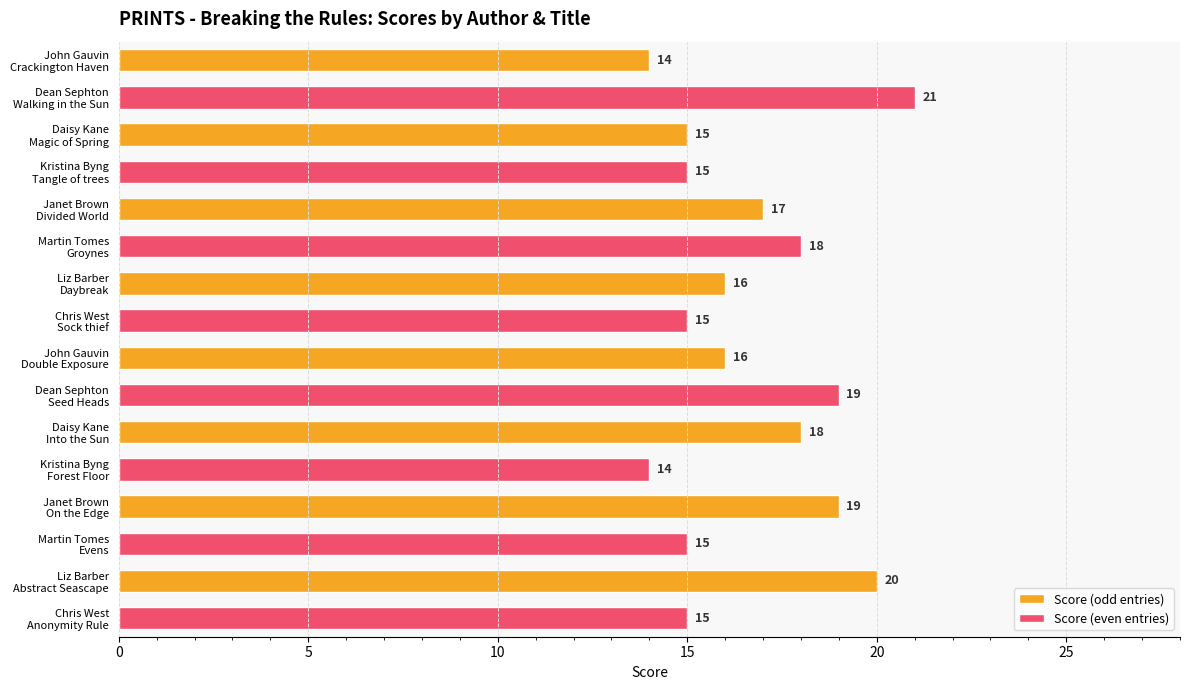

What is the average value?

17